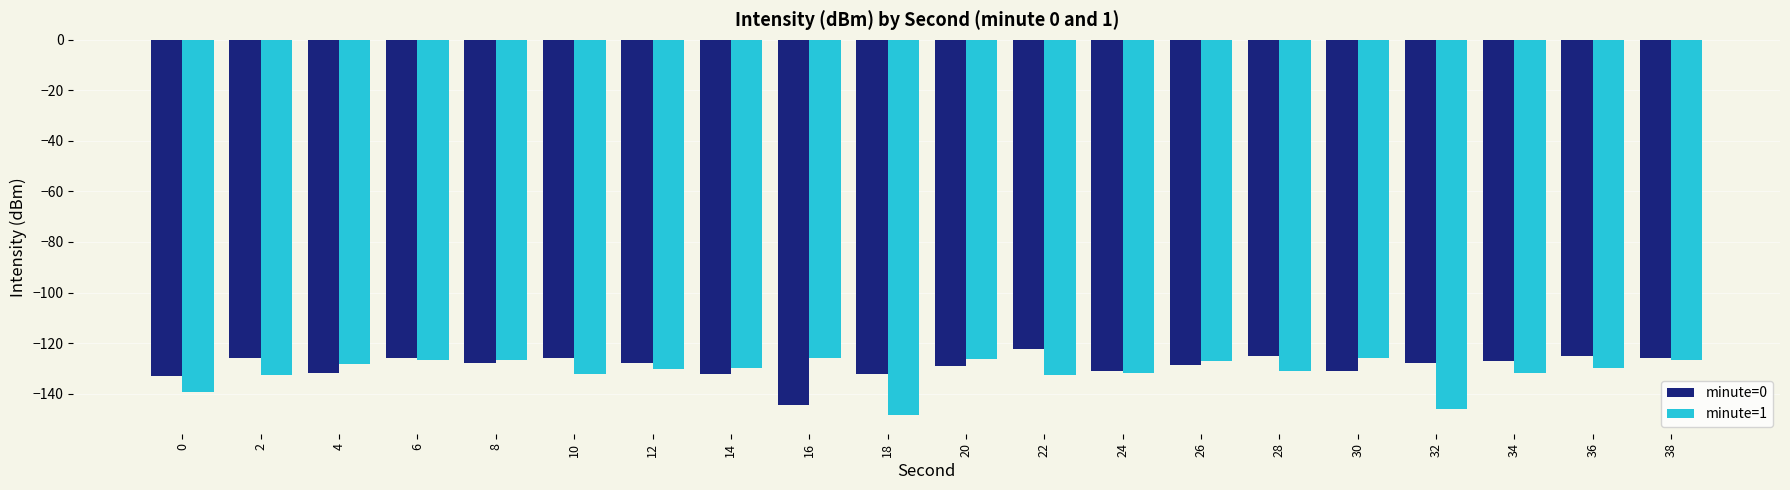

What is the sum of all minute=1 values?

-2629.3